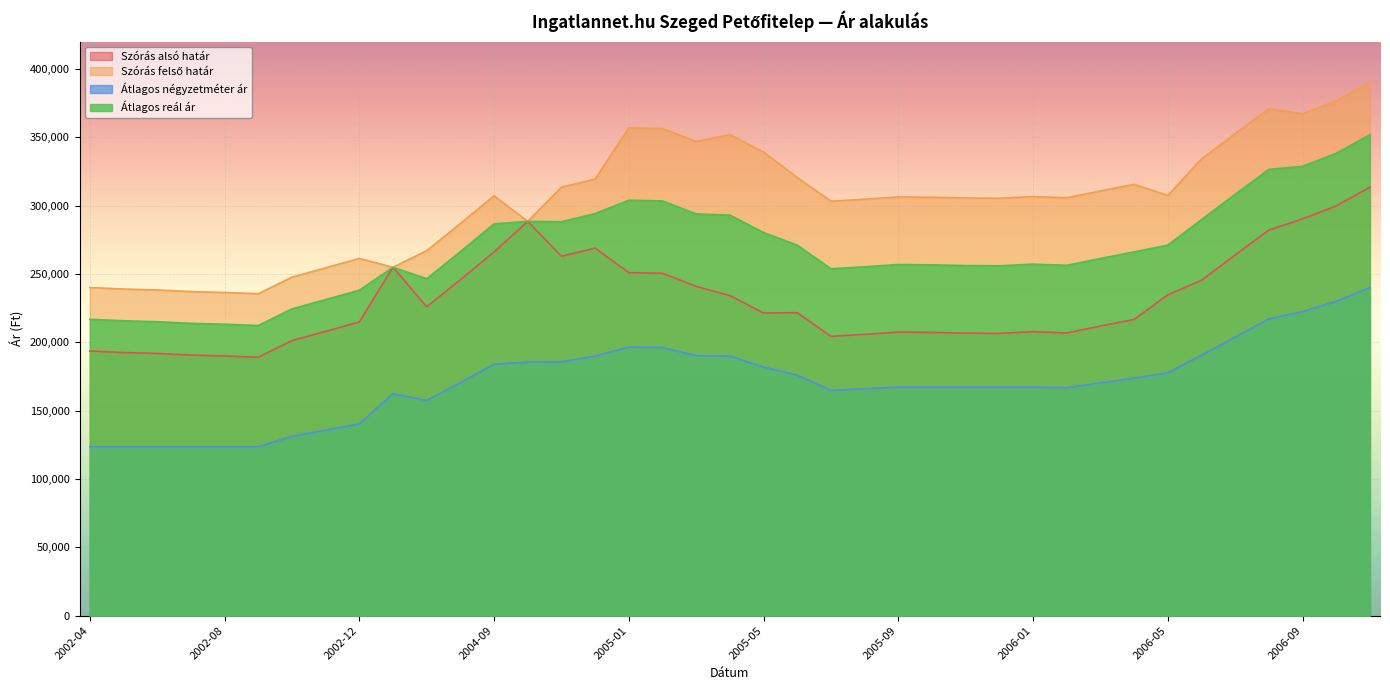

The Szórás felső határ series shows 208825 at 2006-07. True or false?

False